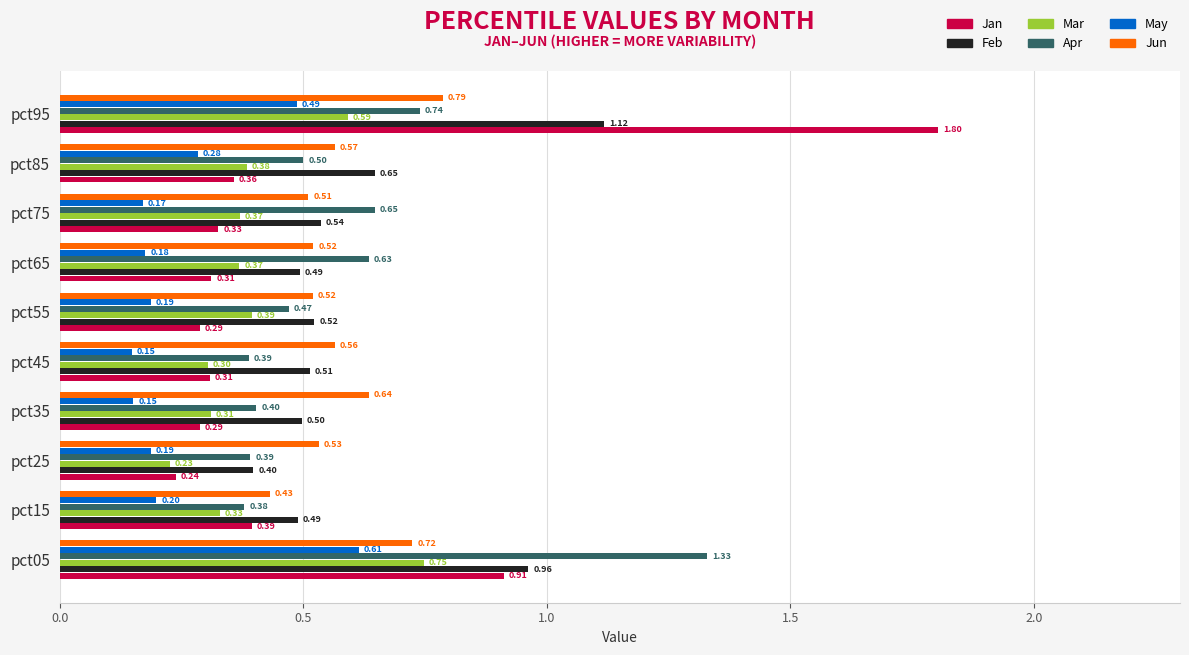

What is the average value of the Mar series?

0.4